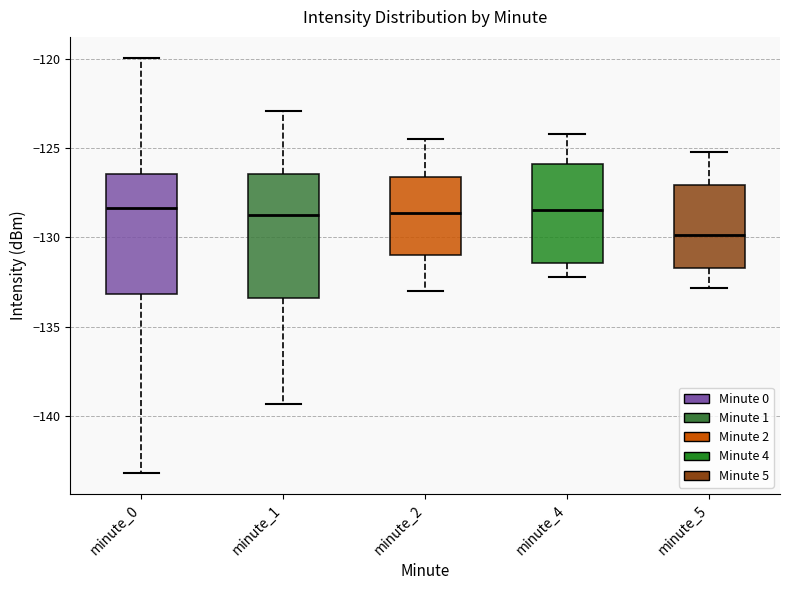

Reading left to right, transcribe this box plot: for each box, give where its median line is, the range the box spans, and where its two whiskers end, as read against the y-axis. The values are not printed on the chart, so give them approximately, as read against the axis.

minute_0: median -128.5, box -133.0 to -126.5, whiskers -143.0 to -120.0
minute_1: median -128.5, box -133.5 to -126.5, whiskers -139.5 to -123.0
minute_2: median -128.5, box -131.0 to -126.5, whiskers -133.0 to -124.5
minute_4: median -128.5, box -131.5 to -126.0, whiskers -132.0 to -124.0
minute_5: median -130.0, box -131.5 to -127.0, whiskers -133.0 to -125.0